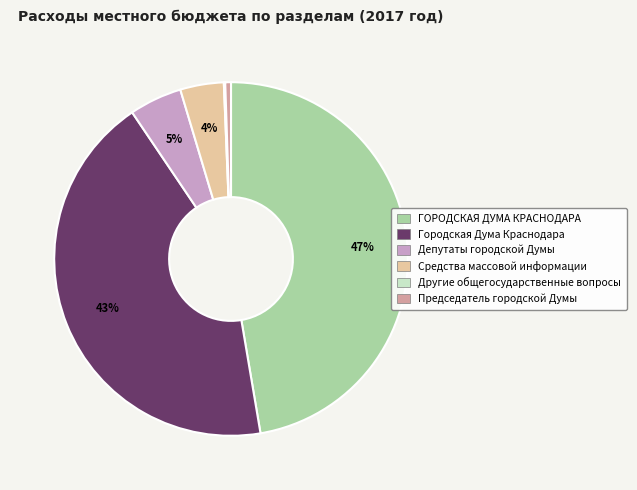

Is there any slice that represents more than half of the pie?

No